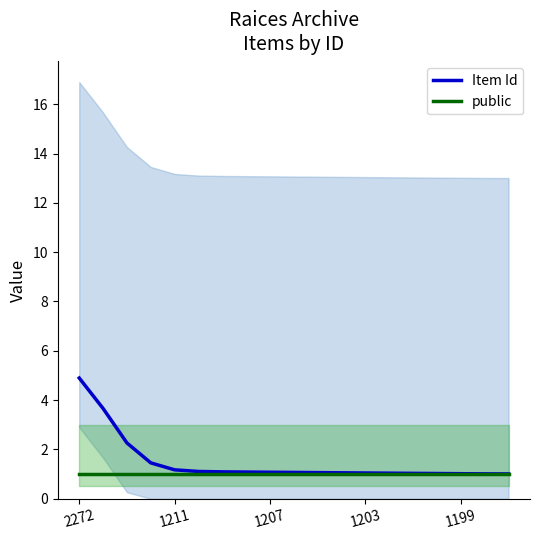

Between 5 and 2272, which is larger?

2272